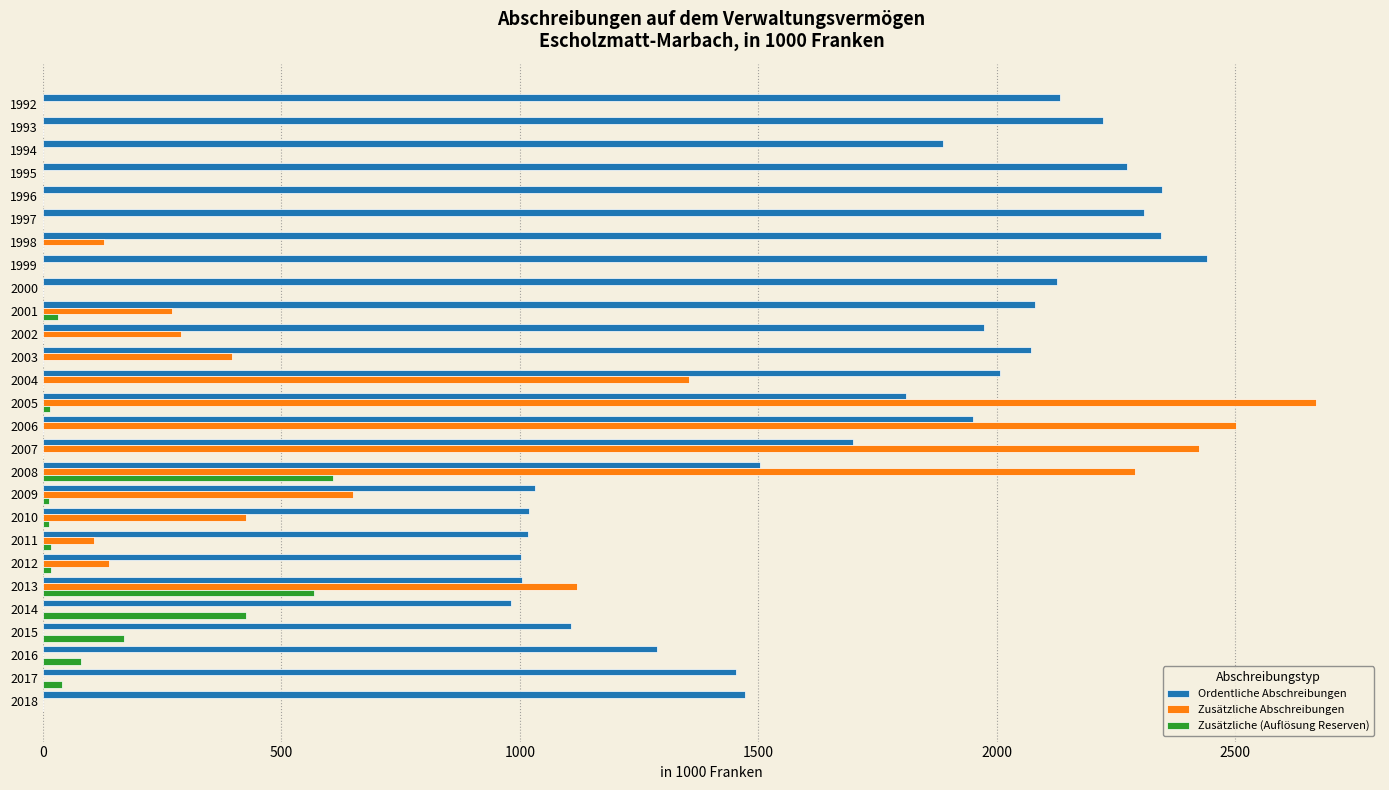

How many data points in Ordentliche Abschreibungen are above 1887?

14